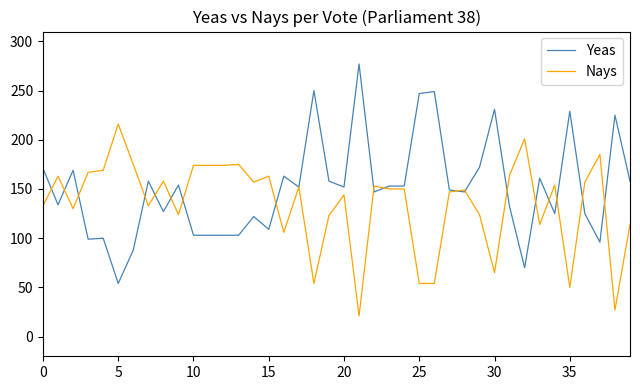

What is the average value of the Nays series?

135